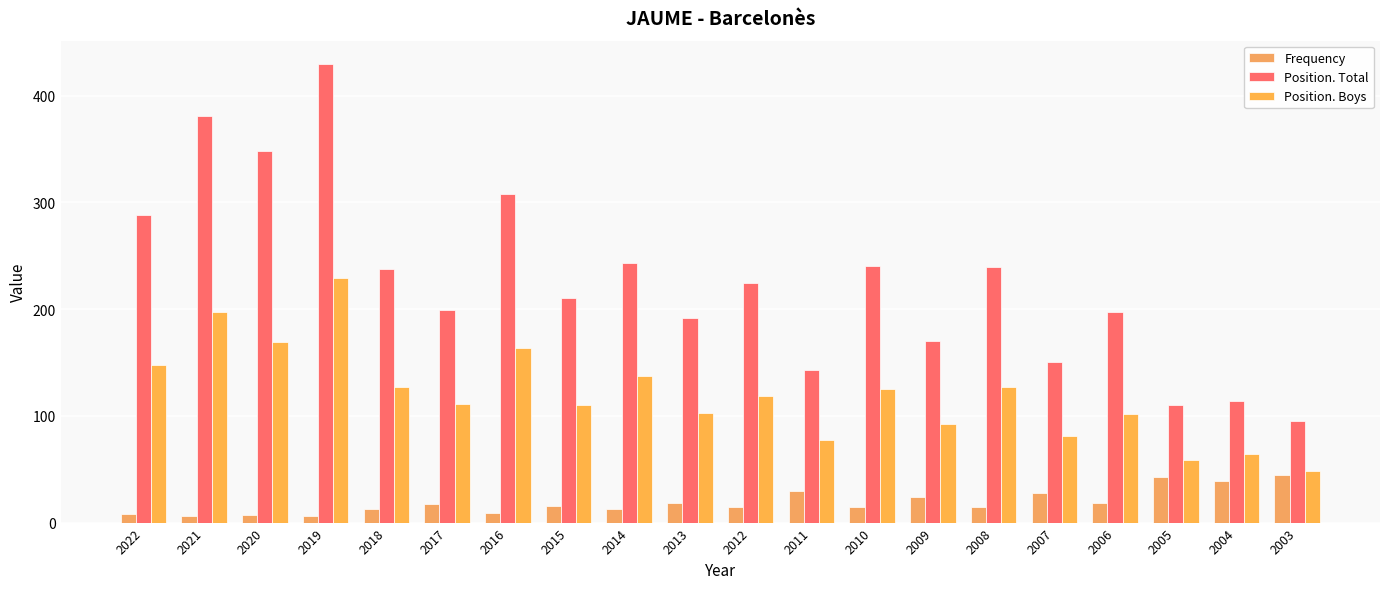

What is the sum of the Frequency values at 2015 and 2022?

24